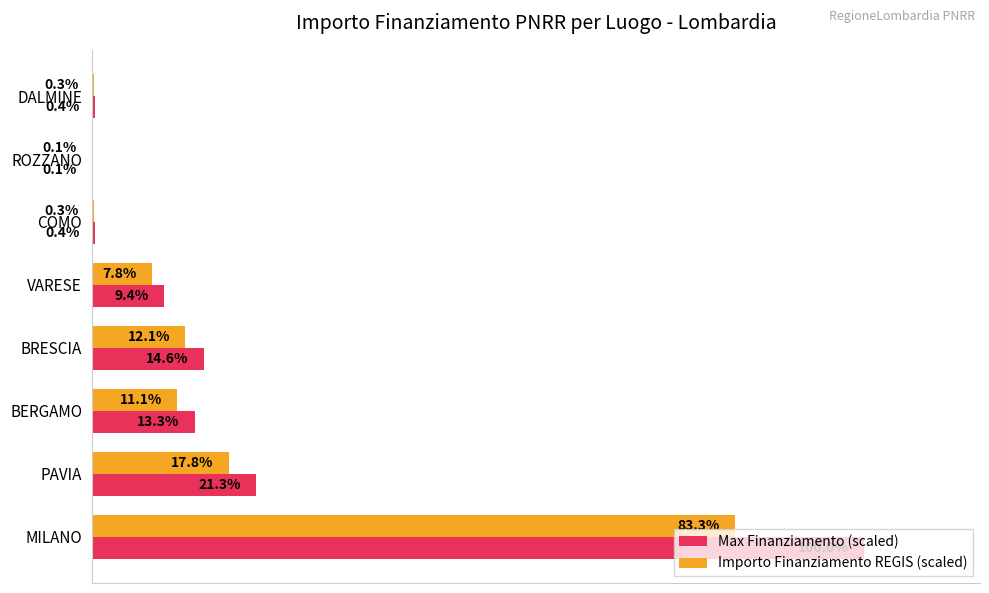

What are all the series names shown in the legend?

Max Finanziamento (scaled), Importo Finanziamento REGIS (scaled)